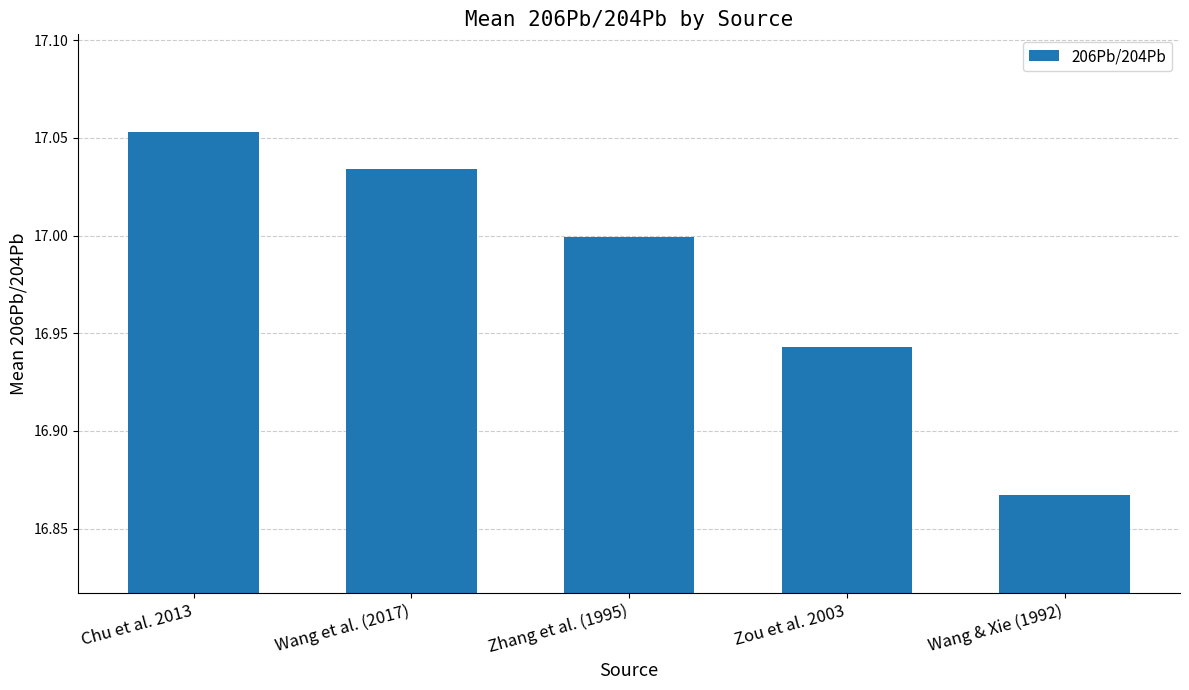

Approximately how many times larger is the value at Chu et al. 2013 compared to Zou et al. 2003?

1.0